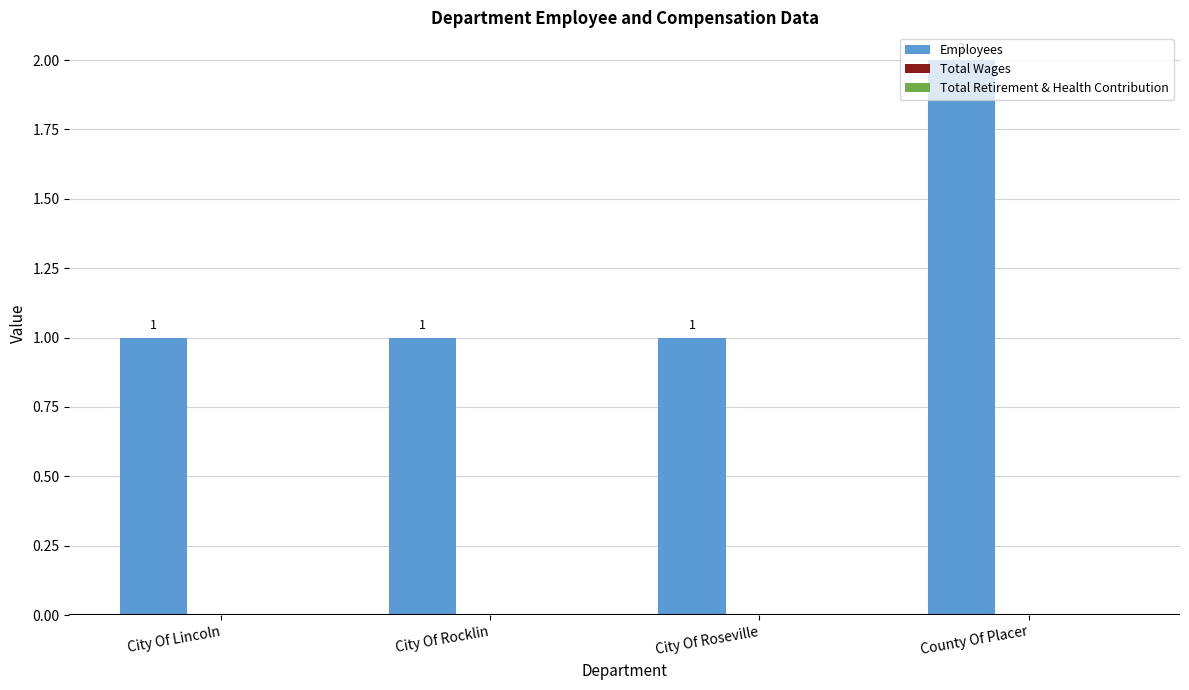

What is the change in value from City Of Rocklin to County Of Placer?

+1